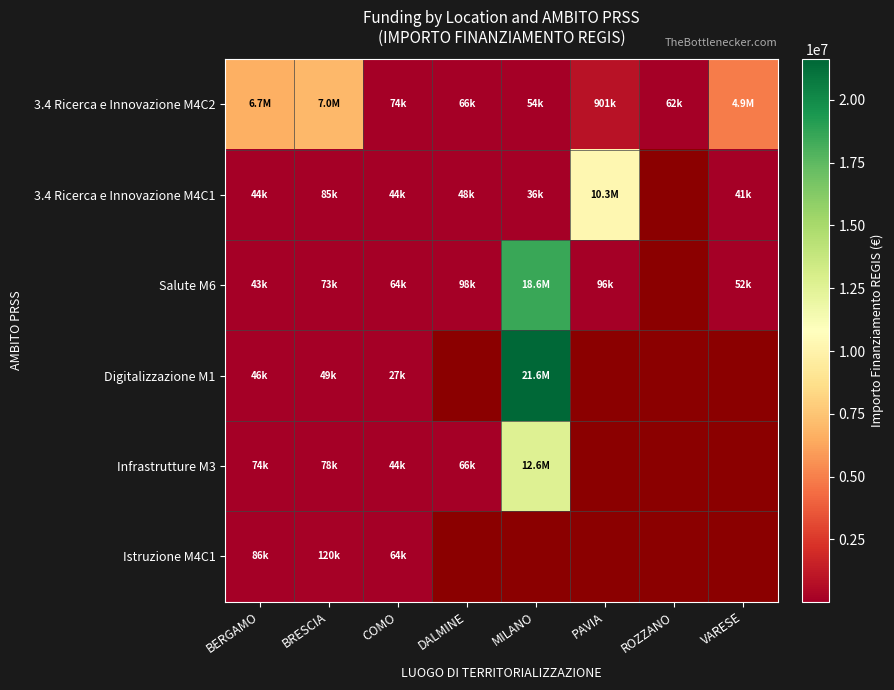

Which label corresponds to the smallest value in the chart?

COMO